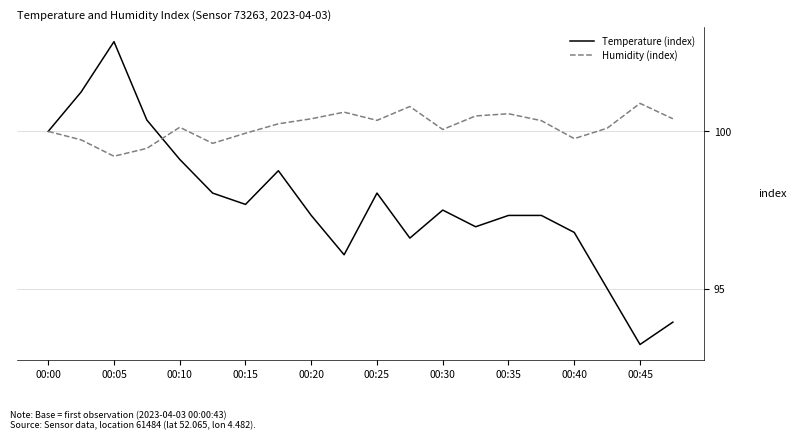

List the series in order of their overall mean, lowest first.

Temperature (index), Humidity (index)